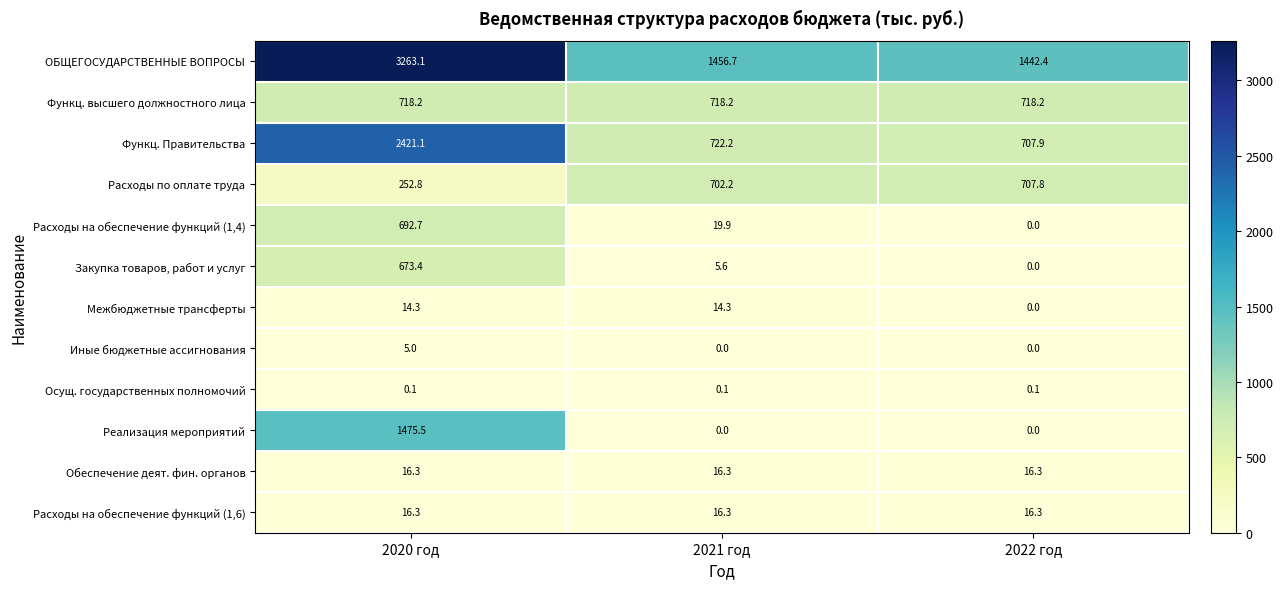

What is the greatest value displayed?

3263.1